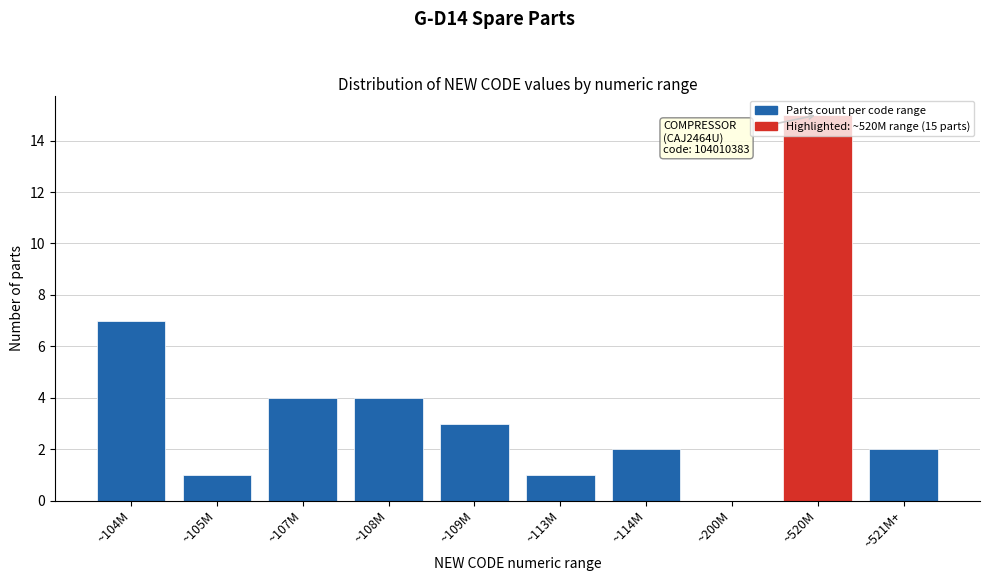

Is it true that the value at ~200M is 0?

True